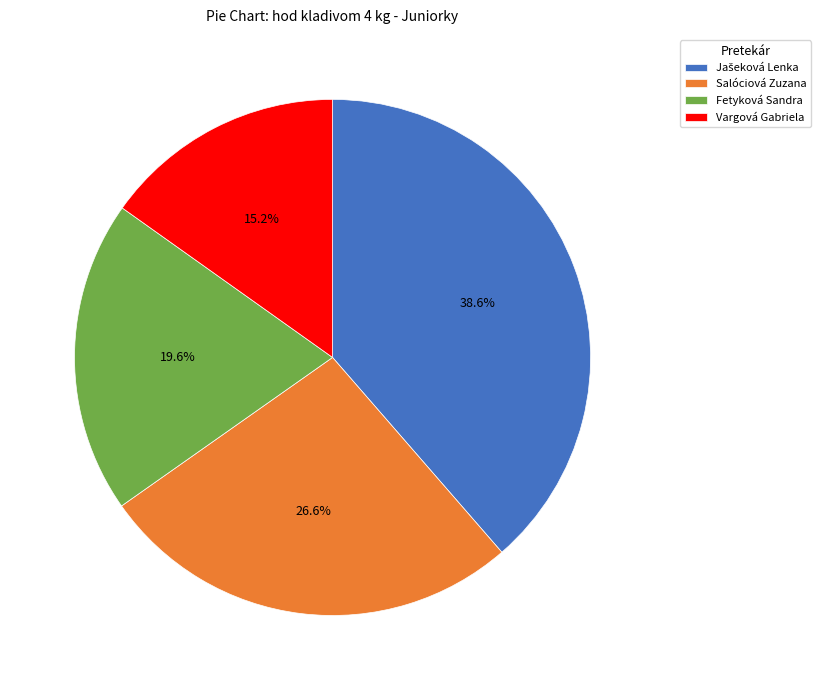

To the nearest percent, what is the average slice percentage?

25%